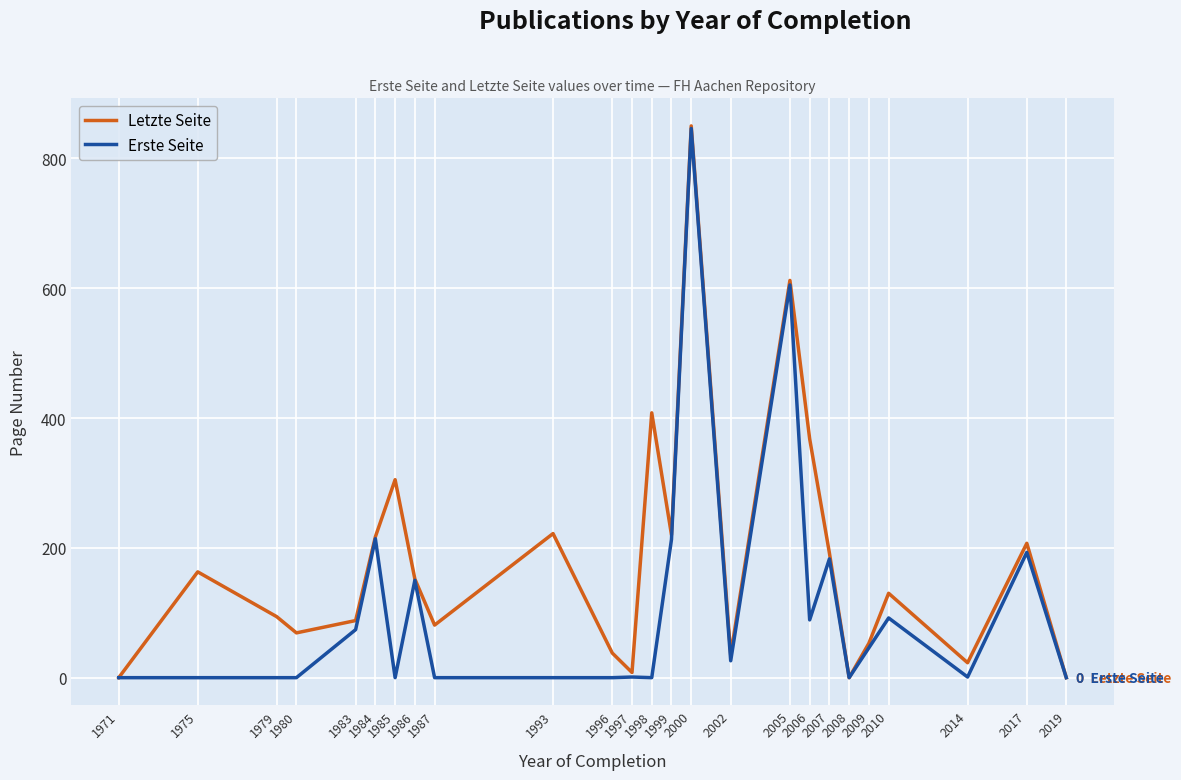

Which series has the largest total across all categories?

Letzte Seite